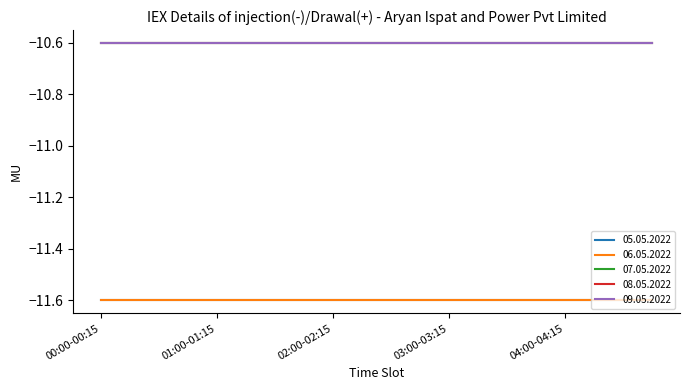

Reading right to left, transcribe all the data shown in this chart.

05.05.2022: -11.6	-11.6	-11.6	-11.6	-11.6	-11.6	-11.6	-11.6	-11.6	-11.6	-11.6	-11.6	-11.6	-11.6	-11.6	-11.6	-11.6	-11.6	-11.6	-11.6
06.05.2022: -11.6	-11.6	-11.6	-11.6	-11.6	-11.6	-11.6	-11.6	-11.6	-11.6	-11.6	-11.6	-11.6	-11.6	-11.6	-11.6	-11.6	-11.6	-11.6	-11.6
07.05.2022: -10.6	-10.6	-10.6	-10.6	-10.6	-10.6	-10.6	-10.6	-10.6	-10.6	-10.6	-10.6	-10.6	-10.6	-10.6	-10.6	-10.6	-10.6	-10.6	-10.6
08.05.2022: -10.6	-10.6	-10.6	-10.6	-10.6	-10.6	-10.6	-10.6	-10.6	-10.6	-10.6	-10.6	-10.6	-10.6	-10.6	-10.6	-10.6	-10.6	-10.6	-10.6
09.05.2022: -10.6	-10.6	-10.6	-10.6	-10.6	-10.6	-10.6	-10.6	-10.6	-10.6	-10.6	-10.6	-10.6	-10.6	-10.6	-10.6	-10.6	-10.6	-10.6	-10.6